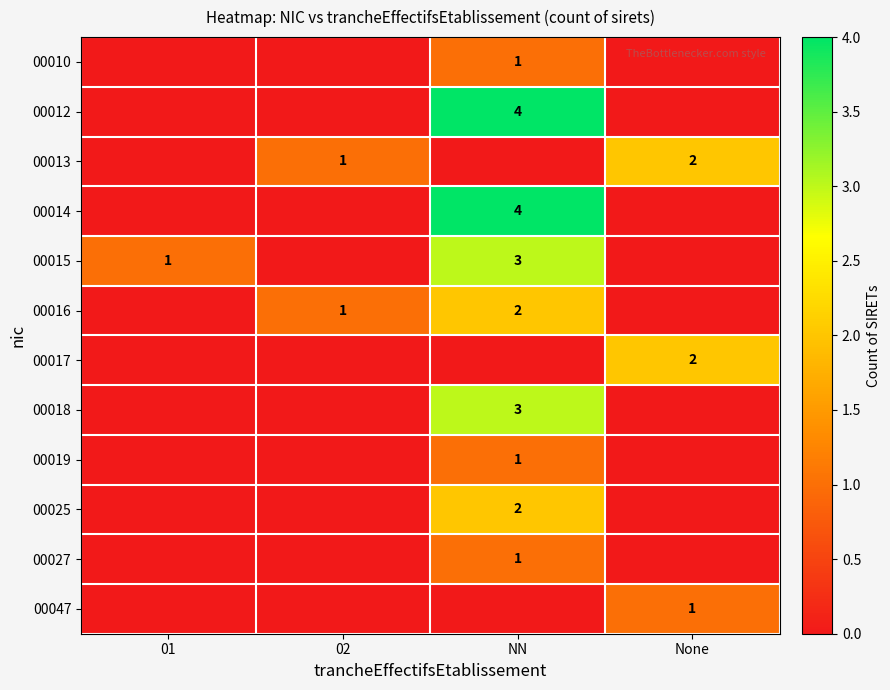

Which has a higher value, None or NN?

NN